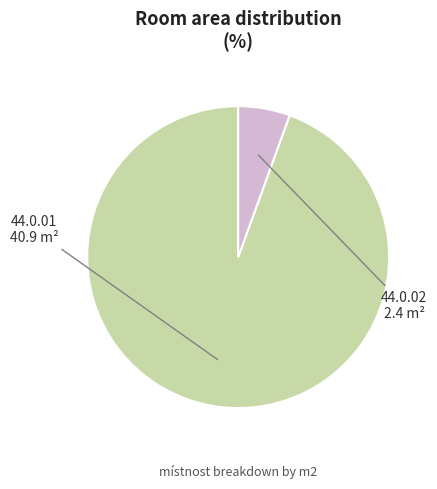

Is it true that 44.0.01 is 81% of the pie?

False